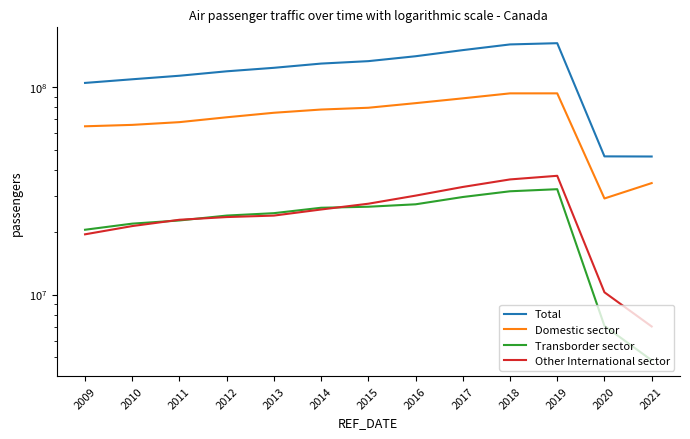

Read the Total value at 2013.

123909945